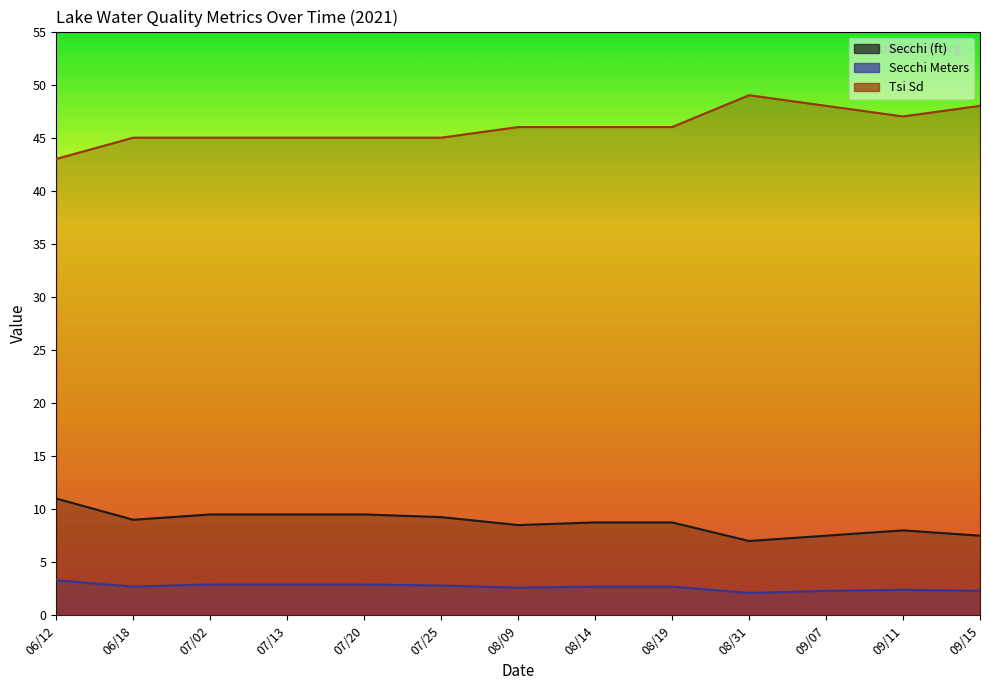

Reading left to right, transcribe all the data shown in this chart.

Secchi (ft): 11.0	9.0	9.5	9.5	9.5	9.2	8.5	8.8	8.8	7.0	7.5	8.0	7.5
Secchi Meters: 3.3	2.7	2.9	2.9	2.9	2.8	2.6	2.7	2.7	2.1	2.3	2.4	2.3
Tsi Sd: 43.0	45.0	45.0	45.0	45.0	45.0	46.0	46.0	46.0	49.0	48.0	47.0	48.0